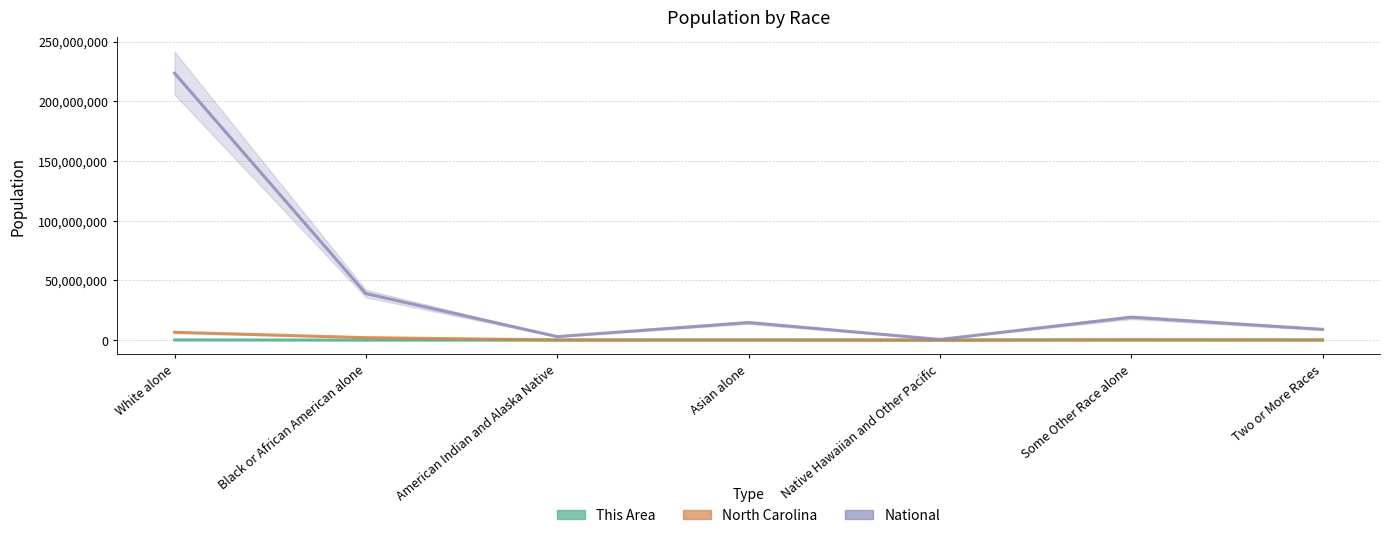

Which has a higher value, Asian alone or Some Other Race alone?

Some Other Race alone